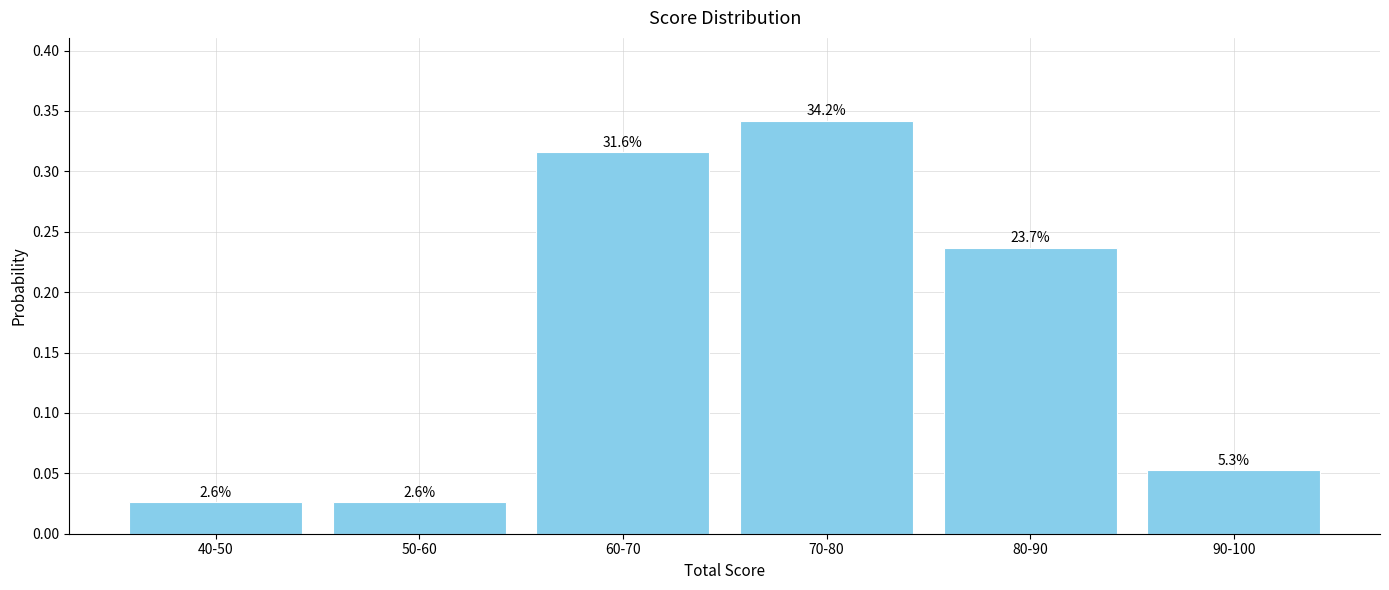

Are the bars horizontal?

No